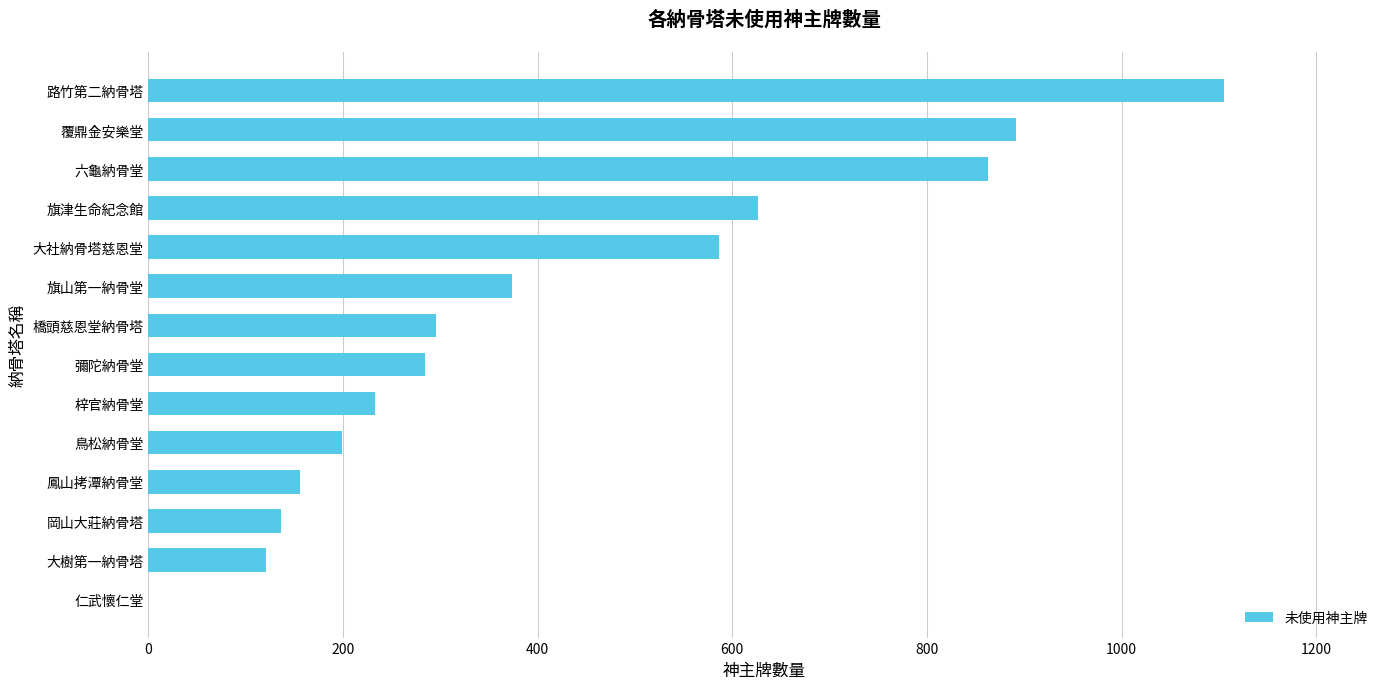

The chart shows a value of 29 at 大樹第一納骨塔. True or false?

False